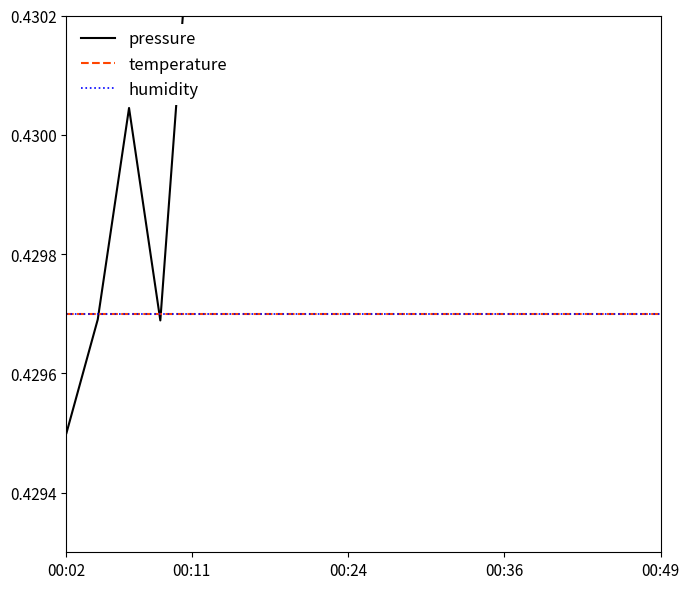

What is the value of the temperature point at the 15th from the left?

0.4